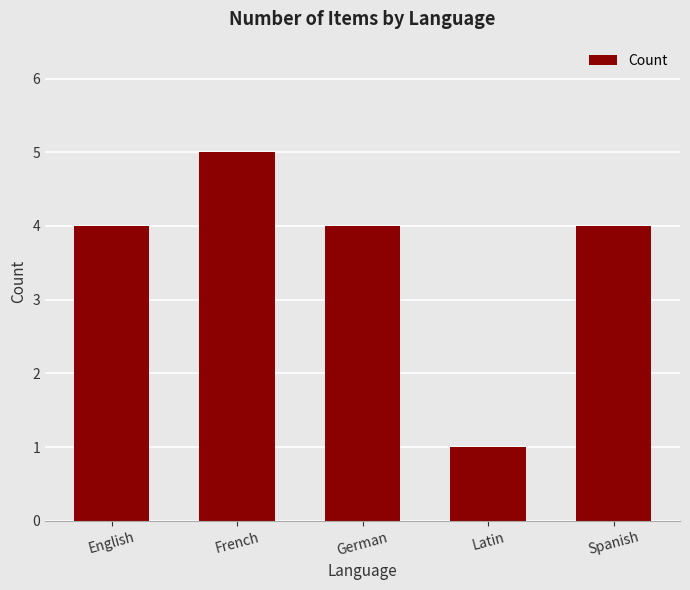

The value at Spanish is 5. True or false?

False